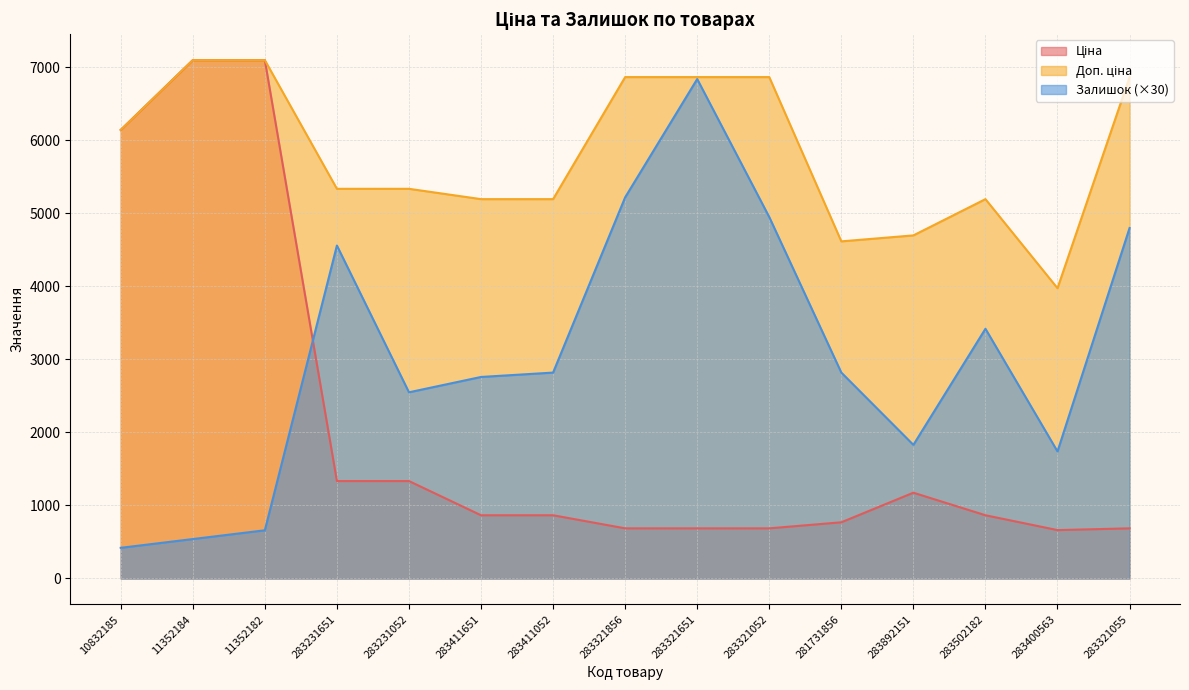

Where is Ціна nearest to the value 3880?

10832185